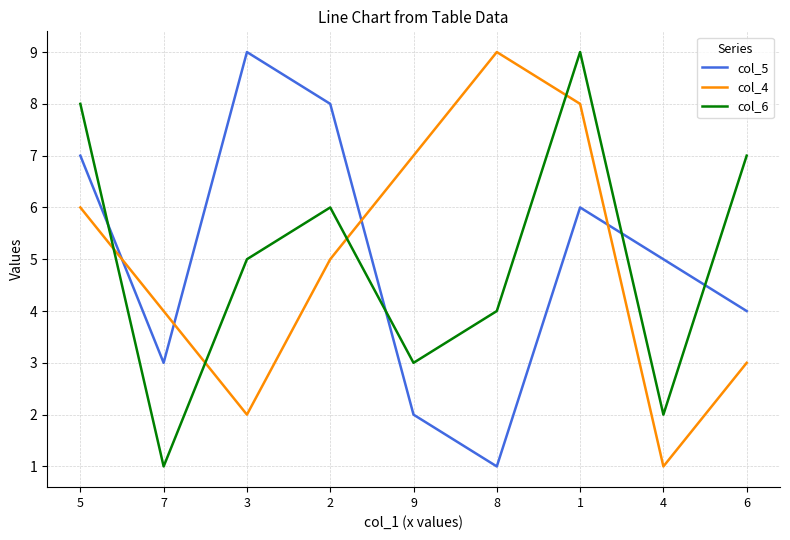

What is the sum of all col_4 values?

45